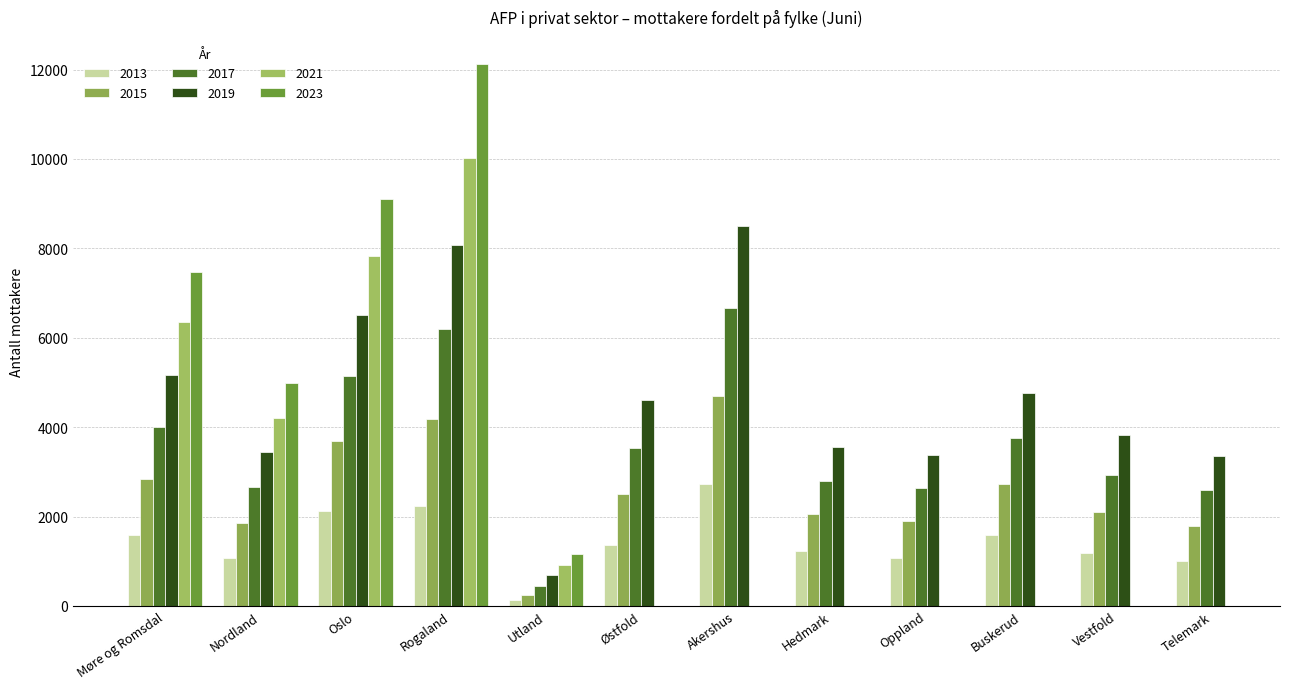

How many values in the 2015 series are below 2499?

6